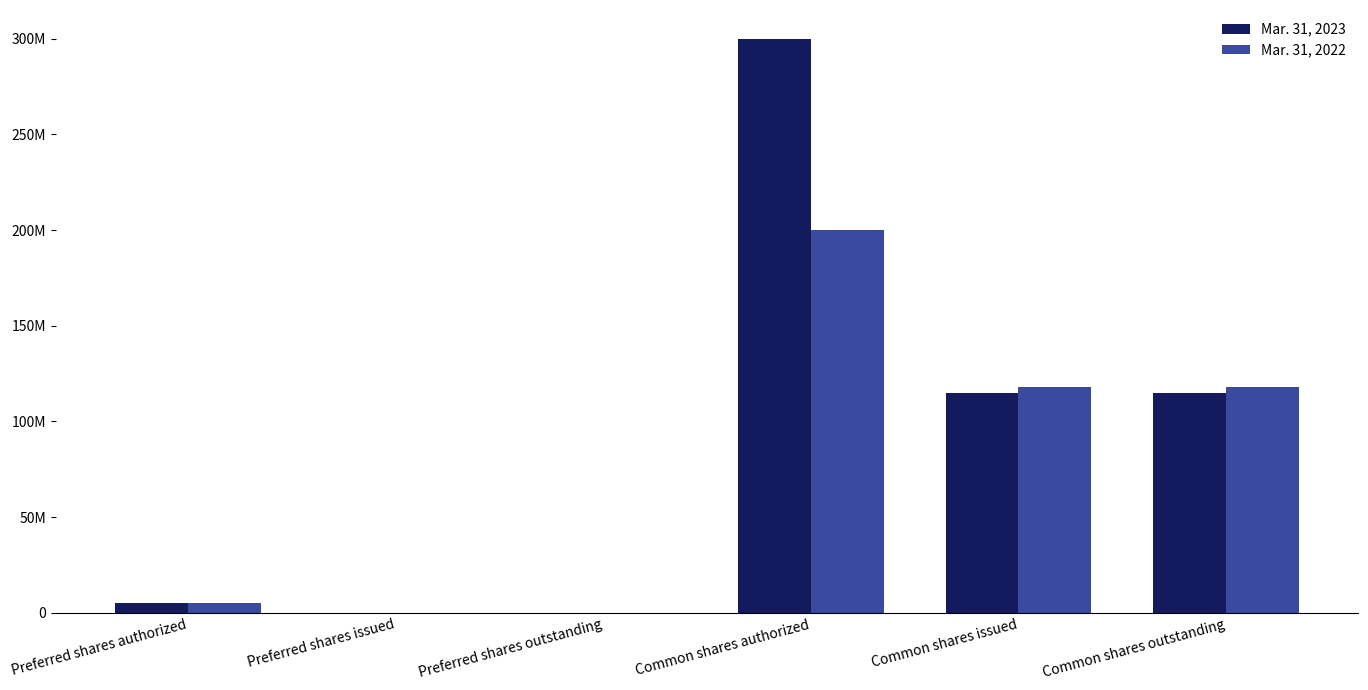

Are the bars grouped side by side (vs. stacked)?

Yes